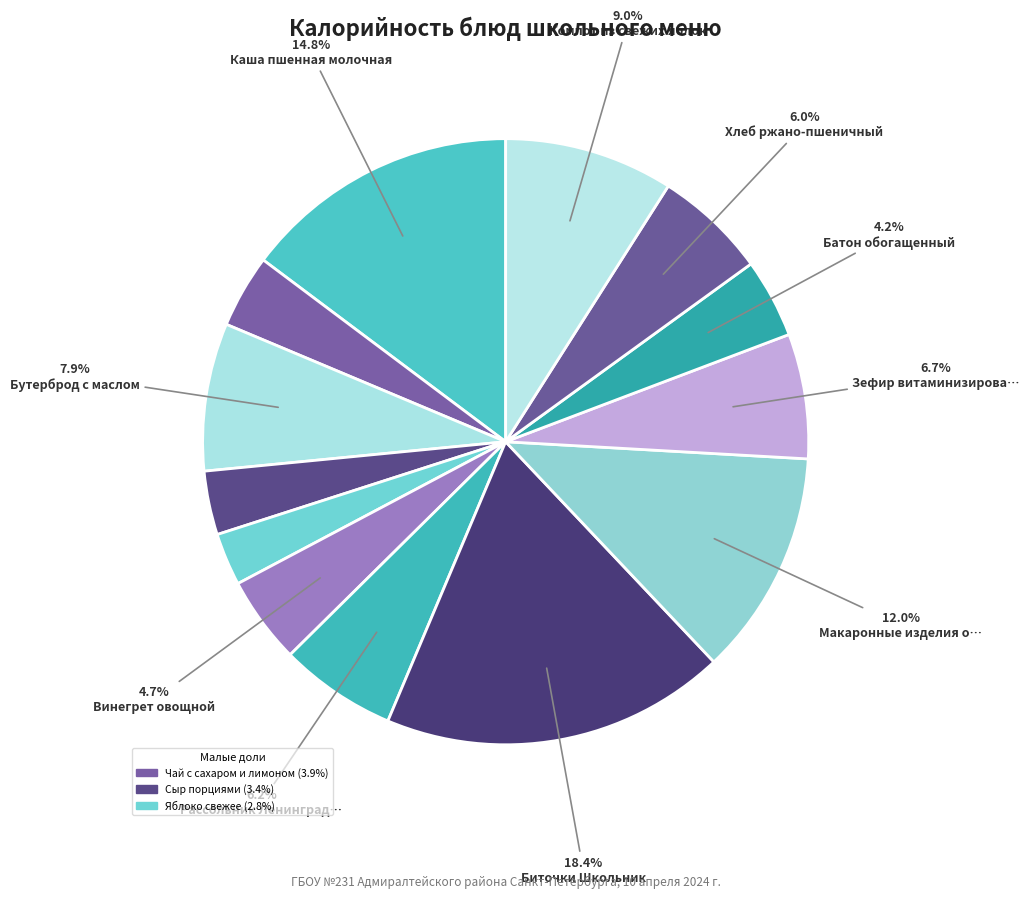

Does any single category account for the majority?

No